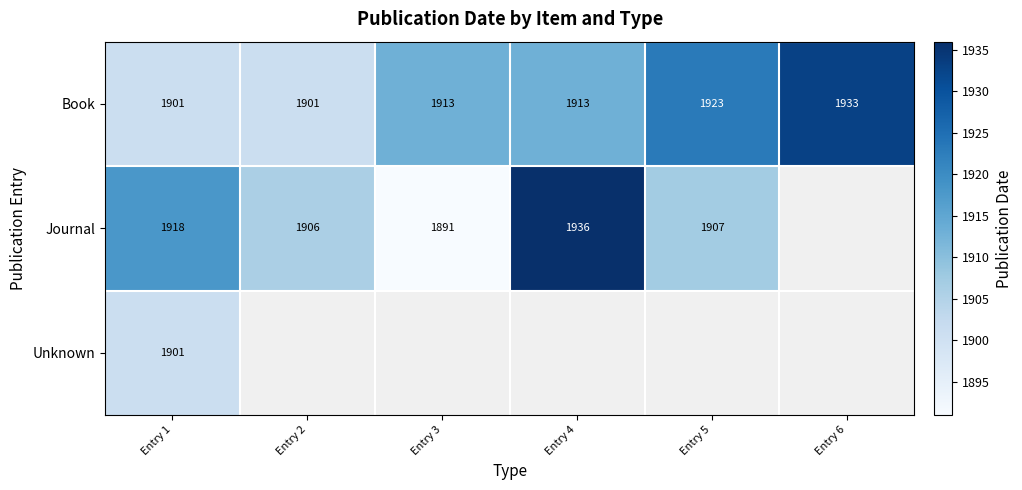

At which category does the chart reach its peak across all series?

Entry 4